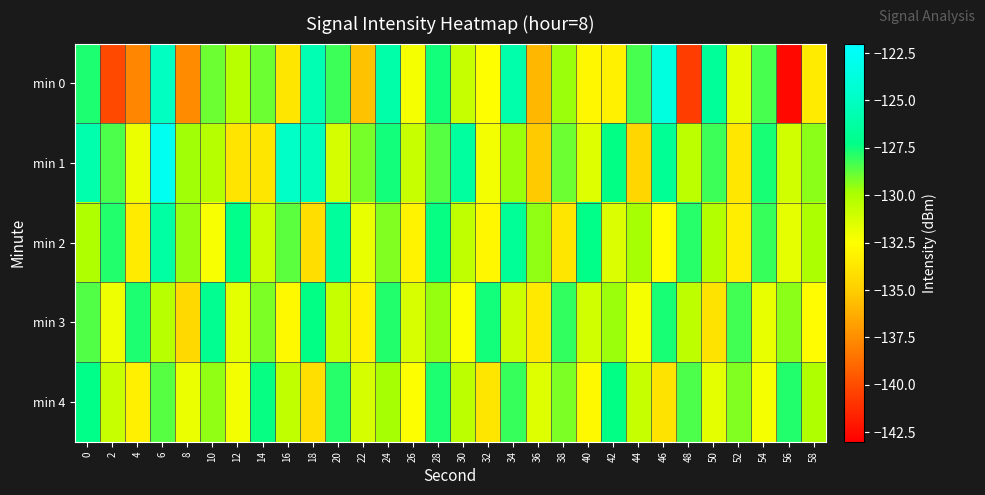

Reading right to left, what are all the values shown in this chart?

min 0: 58=-133.5	56=-142.6	54=-128.3	52=-131.7	50=-126.6	48=-140.6	46=-123.7	44=-128.4	42=-133.2	40=-132.9	38=-129.6	36=-135.9	34=-125.9	32=-132.6	30=-130.7	28=-127.5	26=-132.2	24=-126.0	22=-135.5	20=-128.2	18=-125.7	16=-133.8	14=-128.9	12=-130.3	10=-128.9	8=-137.6	6=-125.1	4=-137.8	2=-140.1	0=-127.7
min 1: 58=-129.4	56=-131.1	54=-127.6	52=-133.7	50=-128.2	48=-130.4	46=-126.8	44=-134.6	42=-127.3	40=-131.5	38=-128.9	36=-135.2	34=-129.7	32=-132.1	30=-126.4	28=-128.6	26=-130.8	24=-127.5	22=-129.1	20=-131.2	18=-125.3	16=-124.8	14=-133.8	12=-133.8	10=-130.2	8=-129.7	6=-122.8	4=-131.9	2=-128.4	0=-125.8
min 2: 58=-129.9	56=-131.7	54=-128.1	52=-133.4	50=-130.2	48=-127.9	46=-132.6	44=-129.8	42=-131.4	40=-127.2	38=-133.8	36=-129.5	34=-126.7	32=-132.9	30=-130.6	28=-127.4	26=-133.1	24=-129.3	22=-131.8	20=-126.5	18=-134.2	16=-128.7	14=-130.9	12=-127.1	10=-132.3	8=-129.6	6=-126.2	4=-133.5	2=-127.8	0=-130.1
min 3: 58=-132.7	56=-129.4	54=-131.8	52=-128.3	50=-133.9	48=-130.5	46=-127.6	44=-132.2	42=-129.7	40=-131.1	38=-128.0	36=-133.6	34=-130.9	32=-127.5	30=-132.4	28=-129.6	26=-131.3	24=-127.8	22=-133.2	20=-130.7	18=-127.3	16=-132.8	14=-129.2	12=-131.6	10=-127.0	8=-134.4	6=-130.3	4=-127.7	2=-132.0	0=-128.5
min 4: 58=-130.1	56=-127.8	54=-132.2	52=-129.3	50=-131.6	48=-128.4	46=-133.9	44=-130.7	42=-127.3	40=-132.8	38=-129.2	36=-131.5	34=-128.1	32=-133.8	30=-130.4	28=-127.7	26=-132.5	24=-129.8	22=-131.2	20=-127.9	18=-134.1	16=-130.6	14=-127.4	12=-132.1	10=-129.5	8=-131.9	6=-128.6	4=-133.3	2=-130.8	0=-127.2